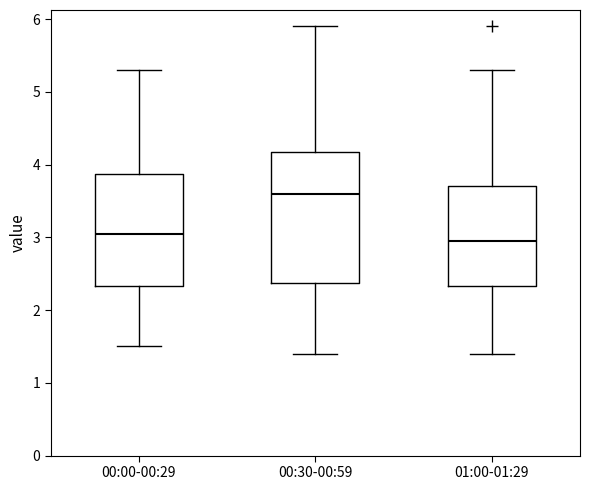

Where does the median line of the box for 00:30-00:59 sit on the y-axis? The values are not printed on the chart, so give them approximately, as read against the axis.

3.6